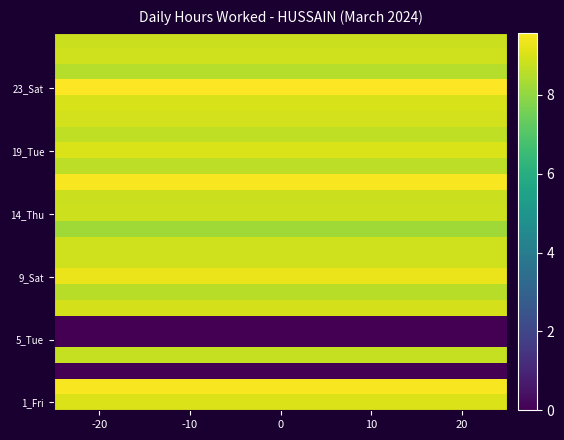

What is the maximum value shown in the chart?

9.6